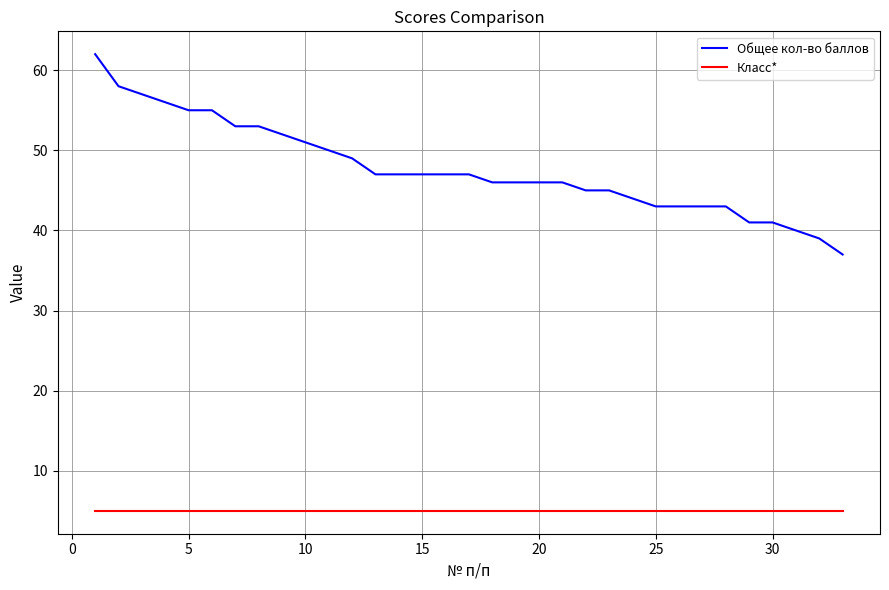

Which series has the largest range (max minus min)?

Общее кол-во баллов